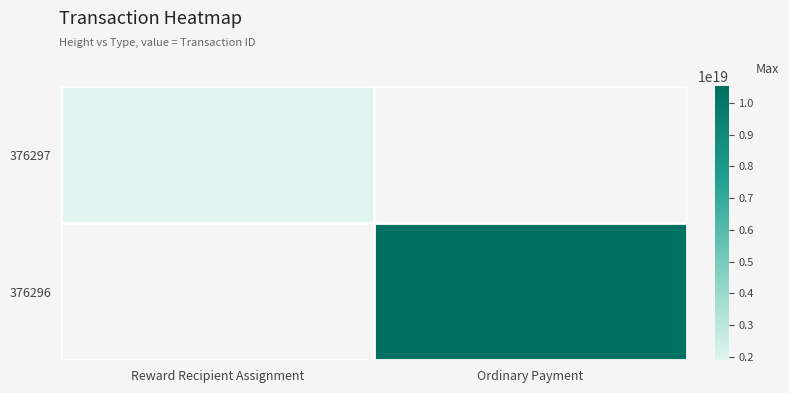

At which category does the chart reach its minimum across all series?

Reward Recipient Assignment